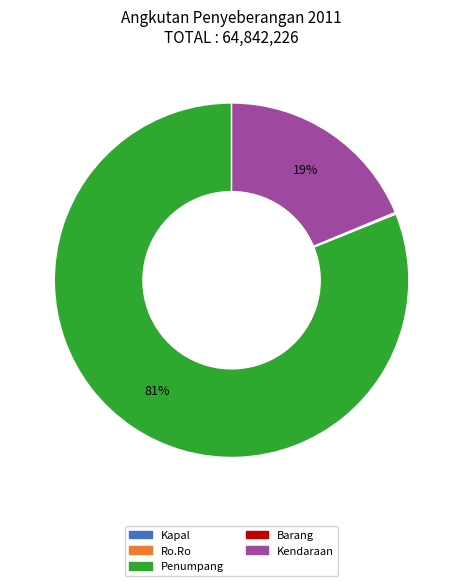

What is the largest slice in the pie chart?

Penumpang